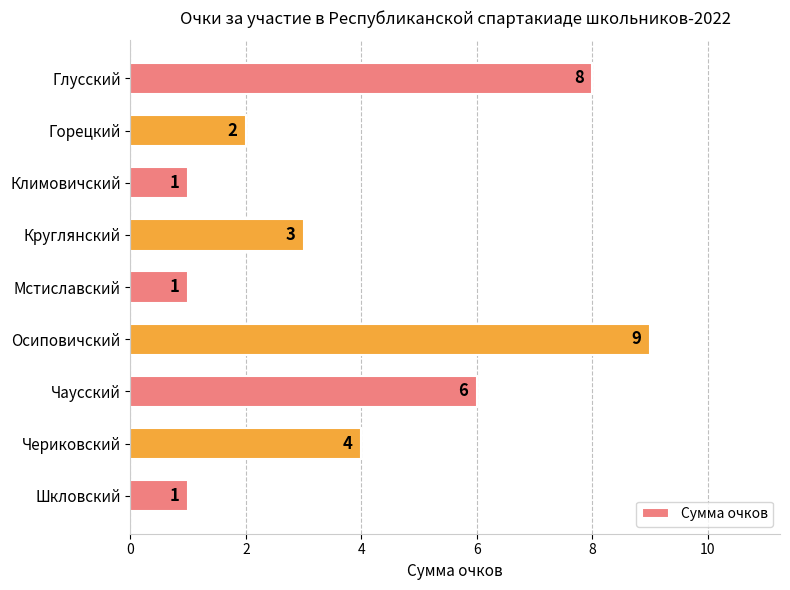

What is the change in value from Климовичский to Чаусский?

+5